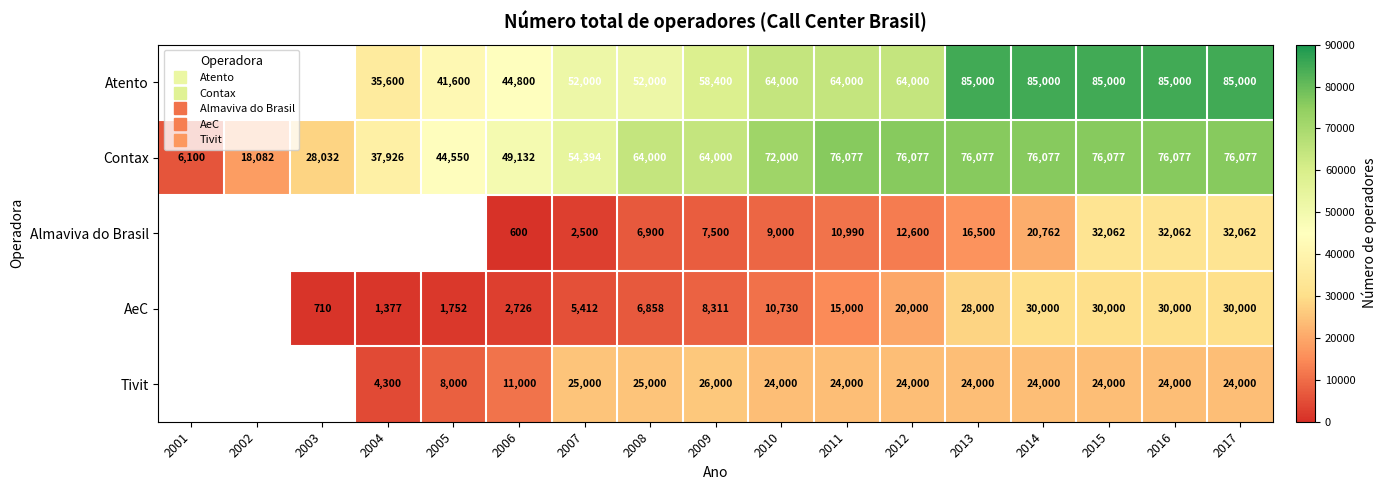

Count the AeC values in the range 1752 to 28000.

9